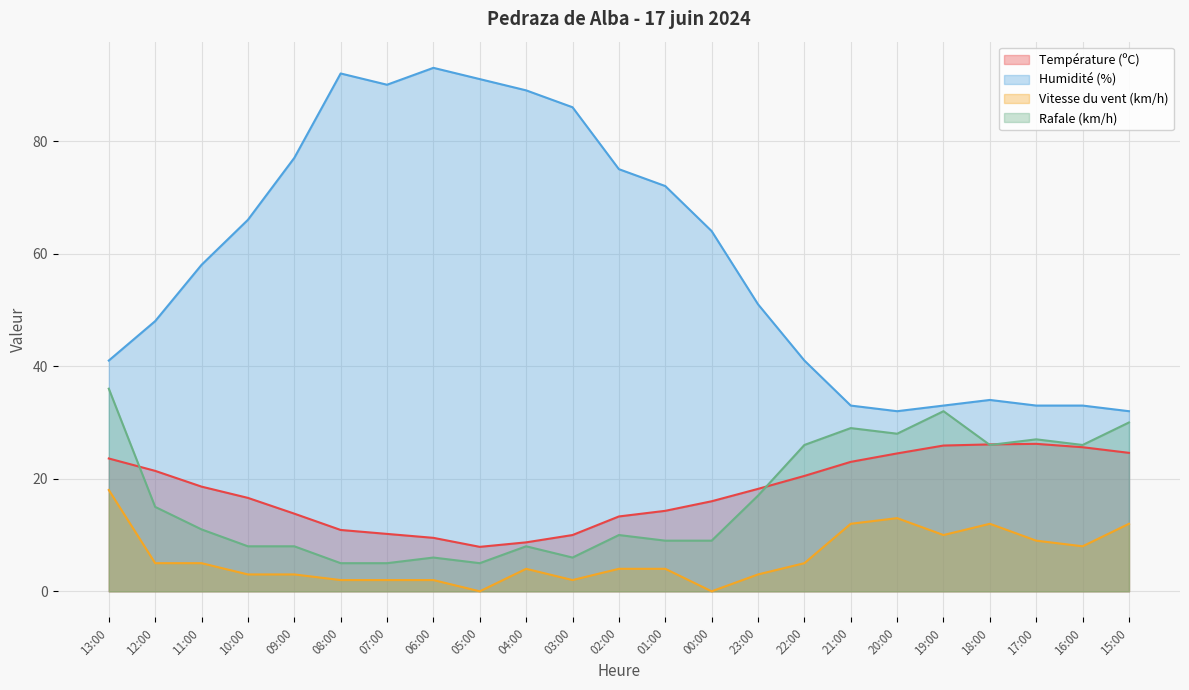

True or false: Vitesse du vent (km/h) and Rafale (km/h) cross at least once.

False